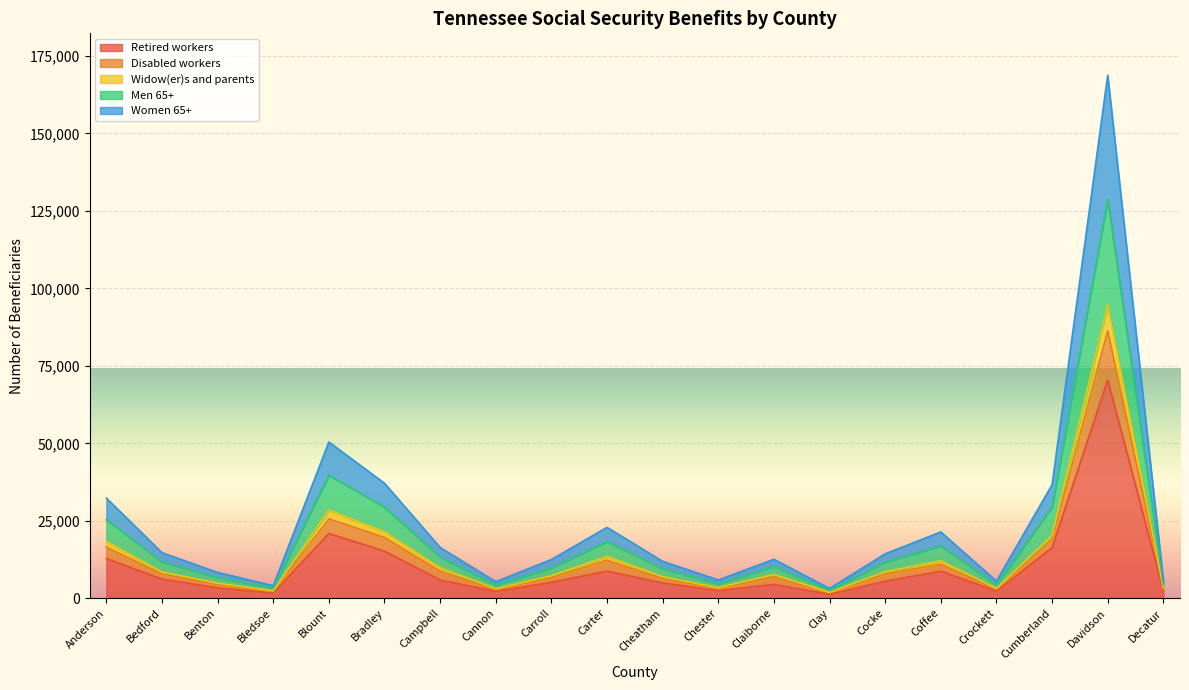

Which category has the highest value in the Retired workers series?

Davidson